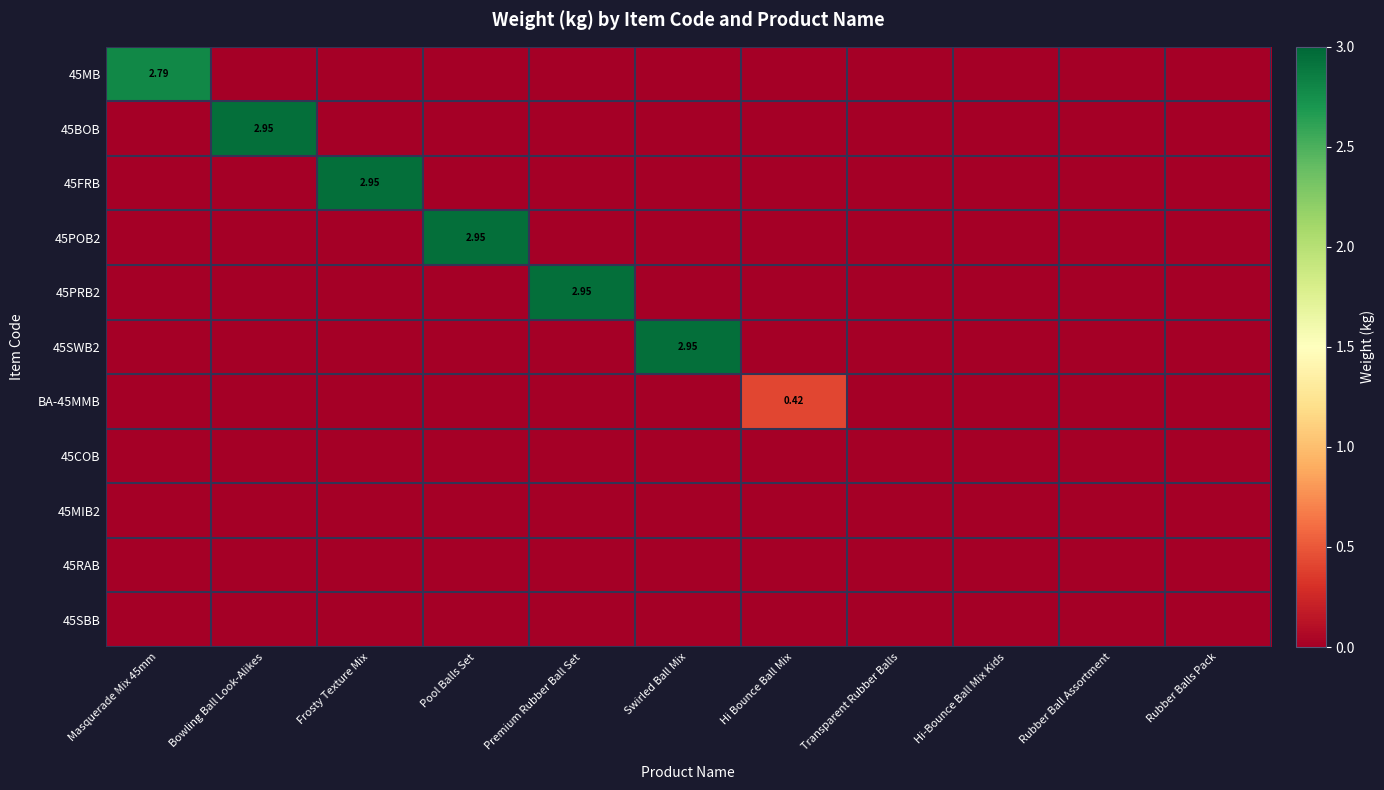

Which category has the lowest value across all series?

Bowling Ball Look-Alikes